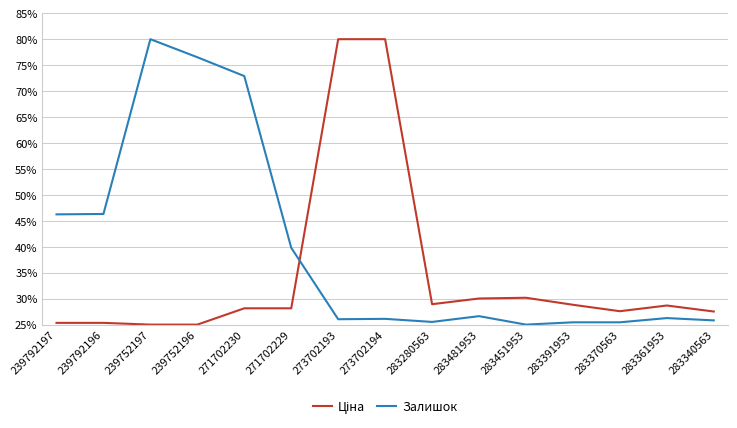

What is the difference between the second highest and minimum values in the Ціна series?

0.6